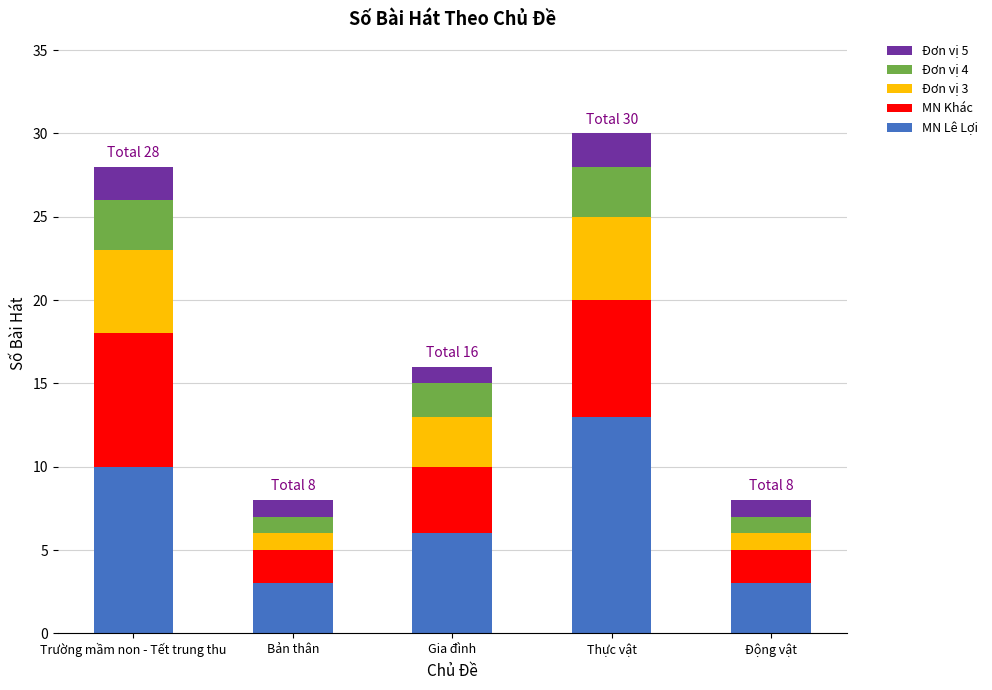

Reading left to right, list the values for the MN Lê Lợi series.

10	3	6	13	3